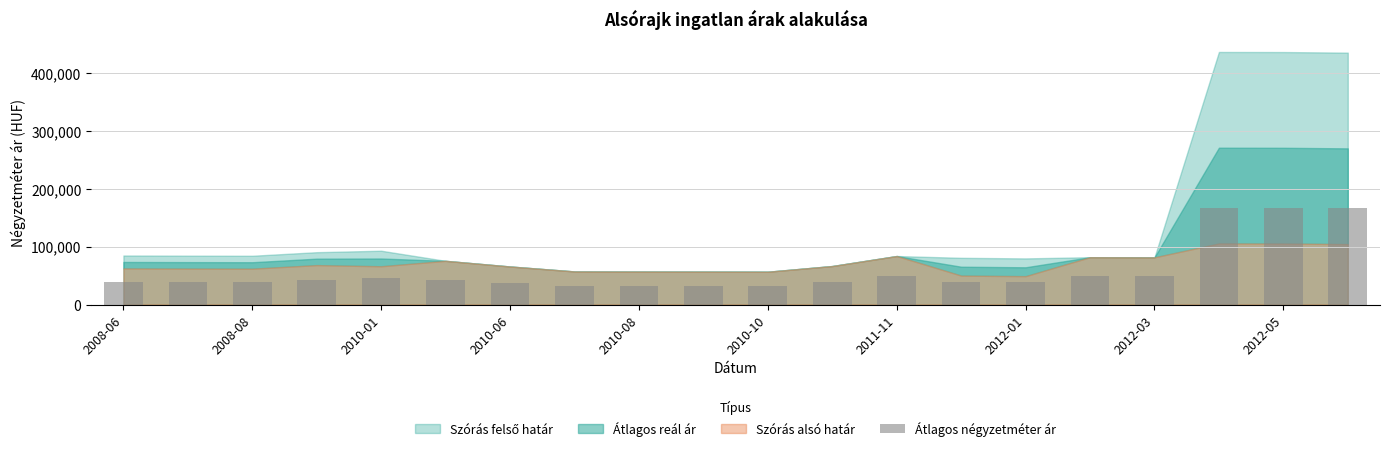

What is the value of the 12th bar from the left?

38485